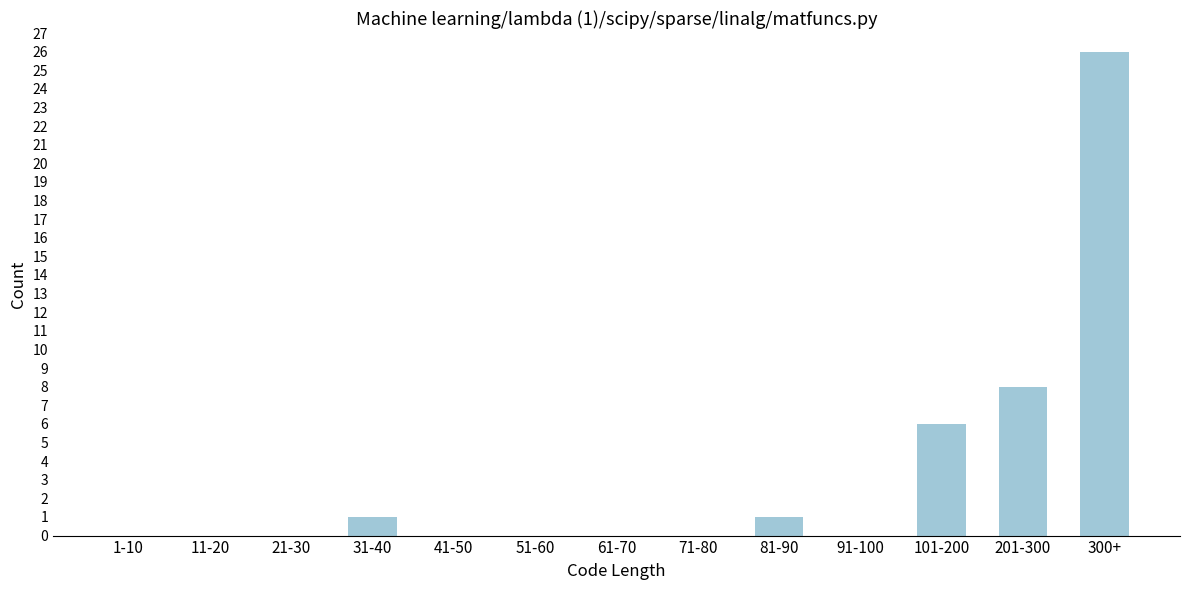

Reading right to left, extract all data points from this chart.

300+=26	201-300=8	101-200=6	91-100=0	81-90=1	71-80=0	61-70=0	51-60=0	41-50=0	31-40=1	21-30=0	11-20=0	1-10=0